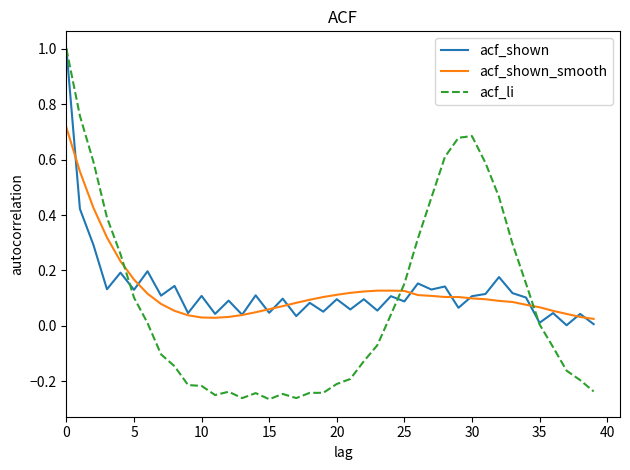

Which series has the largest range (max minus min)?

acf_li